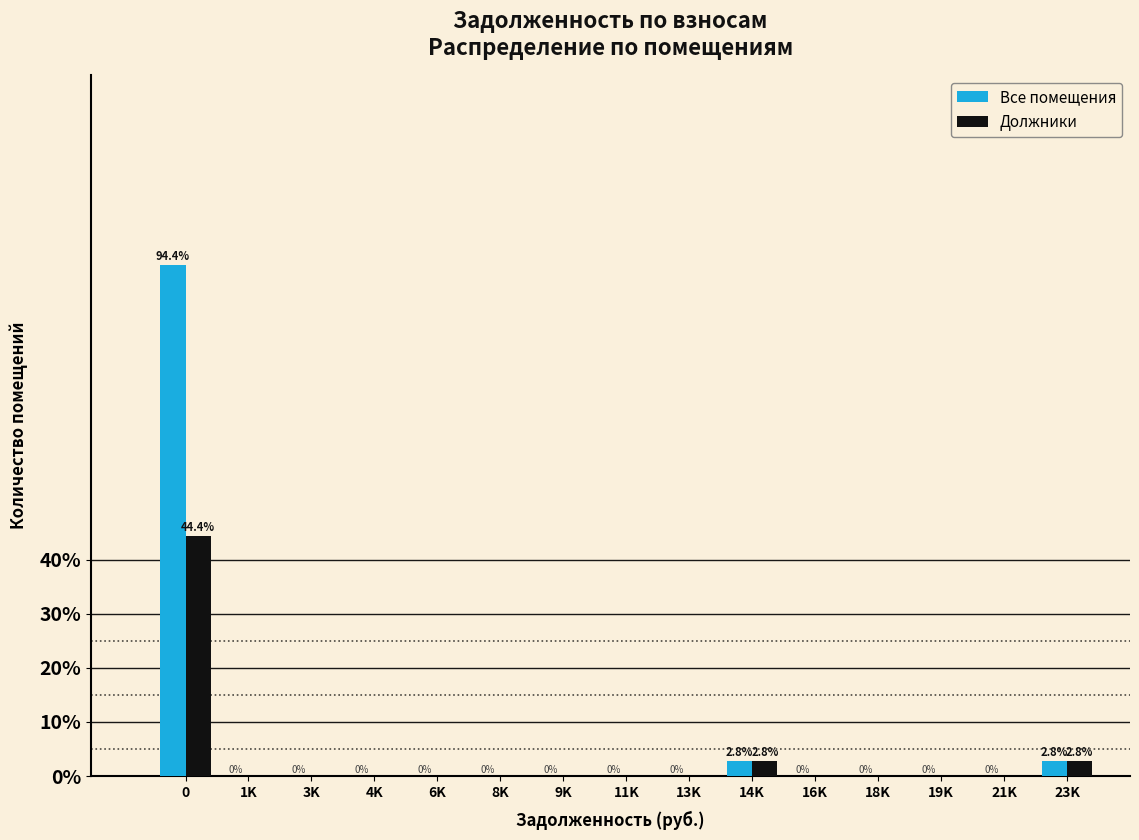

Reading left to right, list all the values displayed in this chart.

Все помещения: 0=94.4	1K=0.0	3K=0.0	4K=0.0	6K=0.0	8K=0.0	9K=0.0	11K=0.0	13K=0.0	14K=2.8	16K=0.0	18K=0.0	19K=0.0	21K=0.0	23K=2.8
Должники: 0=44.4	1K=0.0	3K=0.0	4K=0.0	6K=0.0	8K=0.0	9K=0.0	11K=0.0	13K=0.0	14K=2.8	16K=0.0	18K=0.0	19K=0.0	21K=0.0	23K=2.8